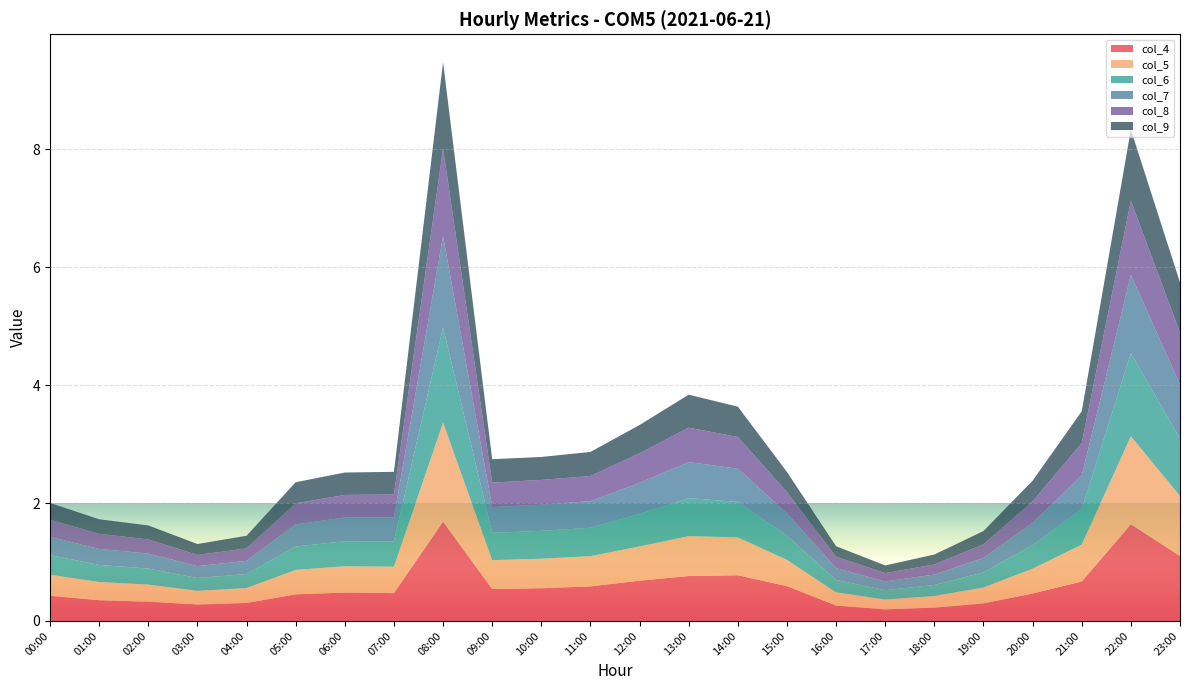

Reading left to right, list all the values displayed in this chart.

col_4: 0.4	0.4	0.3	0.3	0.3	0.5	0.5	0.5	1.7	0.5	0.6	0.6	0.7	0.8	0.8	0.6	0.3	0.2	0.2	0.3	0.5	0.7	1.6	1.1
col_5: 0.4	0.3	0.3	0.2	0.3	0.4	0.4	0.4	1.7	0.5	0.5	0.5	0.6	0.7	0.6	0.4	0.2	0.2	0.2	0.3	0.4	0.6	1.5	1.0
col_6: 0.3	0.3	0.3	0.2	0.2	0.4	0.4	0.4	1.6	0.5	0.5	0.5	0.6	0.6	0.6	0.4	0.2	0.2	0.2	0.3	0.4	0.6	1.4	1.0
col_7: 0.3	0.3	0.3	0.2	0.2	0.4	0.4	0.4	1.5	0.4	0.4	0.5	0.5	0.6	0.6	0.4	0.2	0.1	0.2	0.2	0.4	0.6	1.3	0.9
col_8: 0.3	0.3	0.2	0.2	0.2	0.4	0.4	0.4	1.5	0.4	0.4	0.4	0.5	0.6	0.5	0.4	0.2	0.1	0.2	0.2	0.4	0.5	1.3	0.9
col_9: 0.3	0.2	0.2	0.2	0.2	0.4	0.4	0.4	1.5	0.4	0.4	0.4	0.5	0.6	0.5	0.3	0.2	0.1	0.2	0.2	0.4	0.5	1.2	0.8